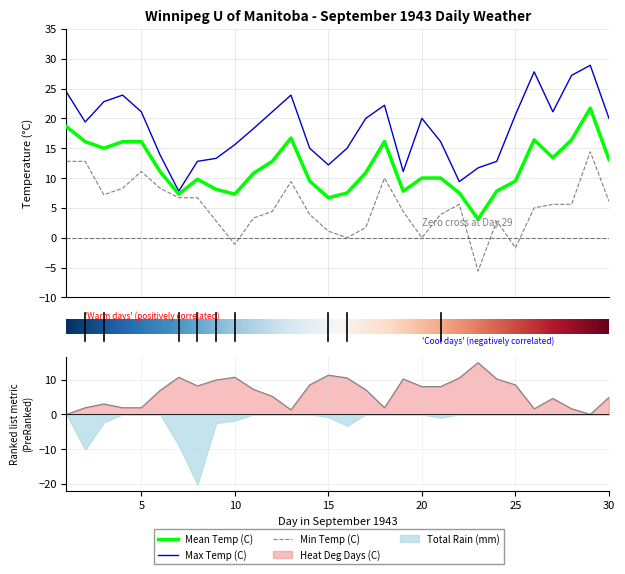

At which category is the sum across all series the highest?

09-29